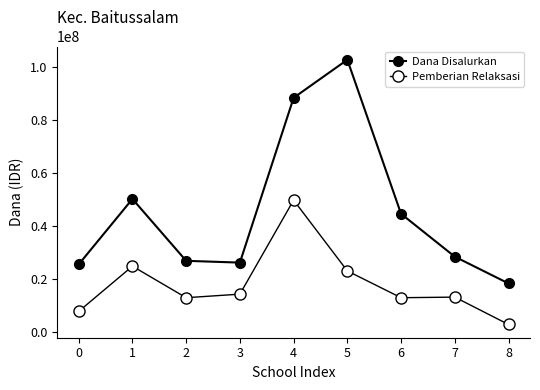

How many lines are shown in the chart?

2